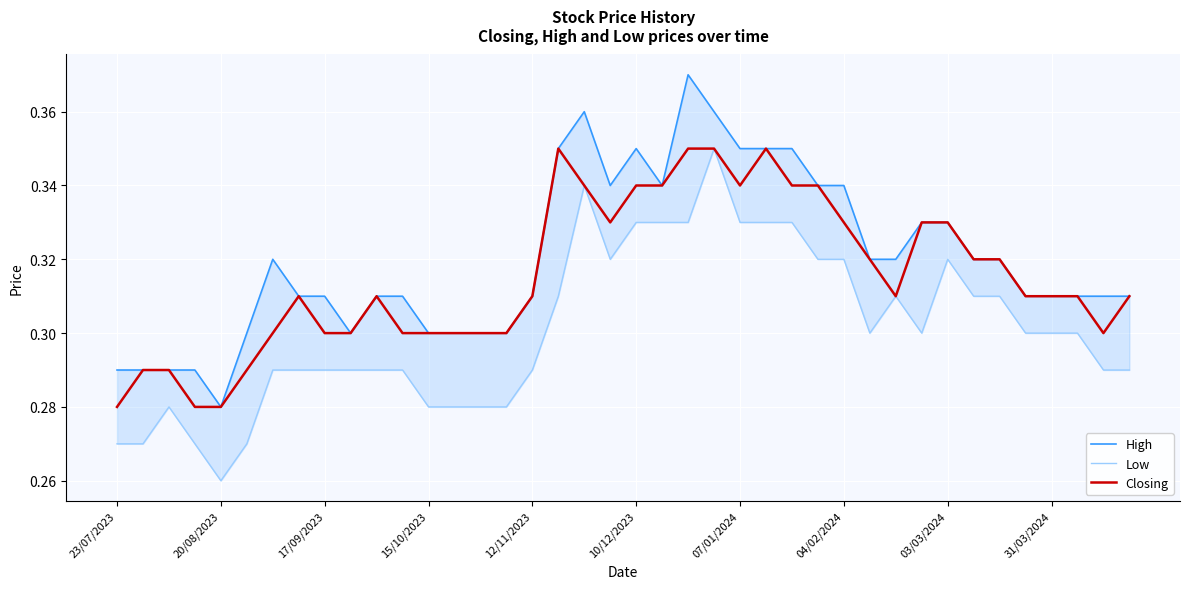

Which series has the largest range (max minus min)?

High